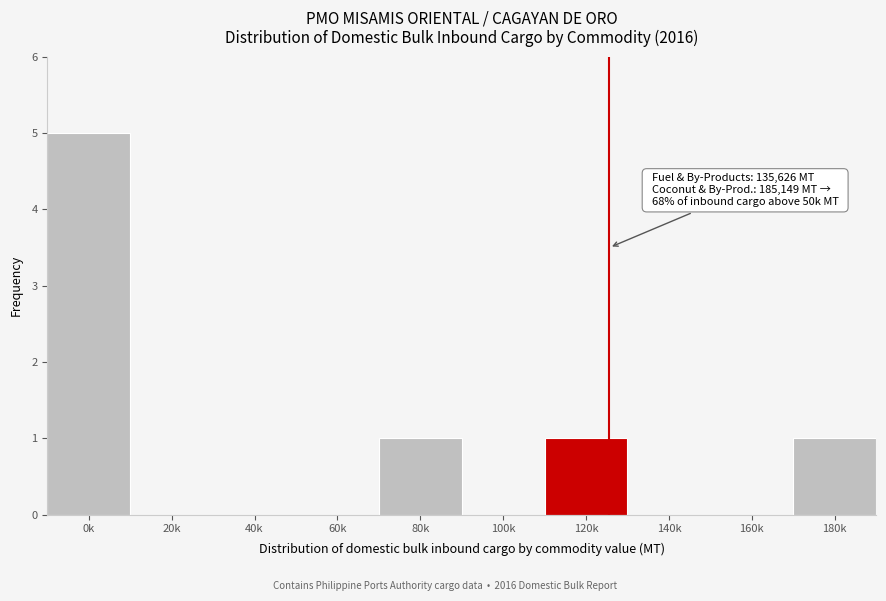

Reading right to left, what are all the values shown in this chart?

180k=1	160k=0	140k=0	120k=1	100k=0	80k=1	60k=0	40k=0	20k=0	0k=5